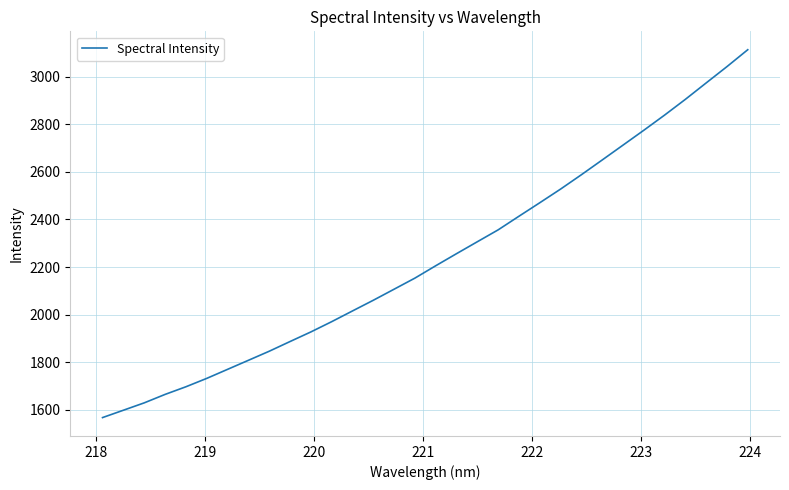

What is the smallest value displayed?

1567.8